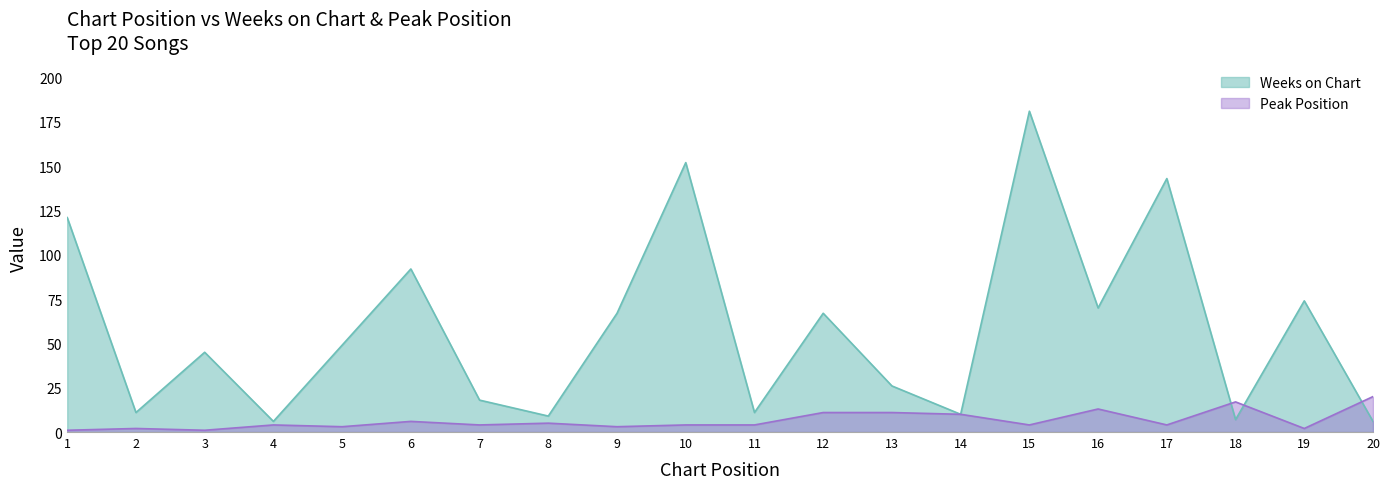

Where is the first local maximum for Peak Position?

2